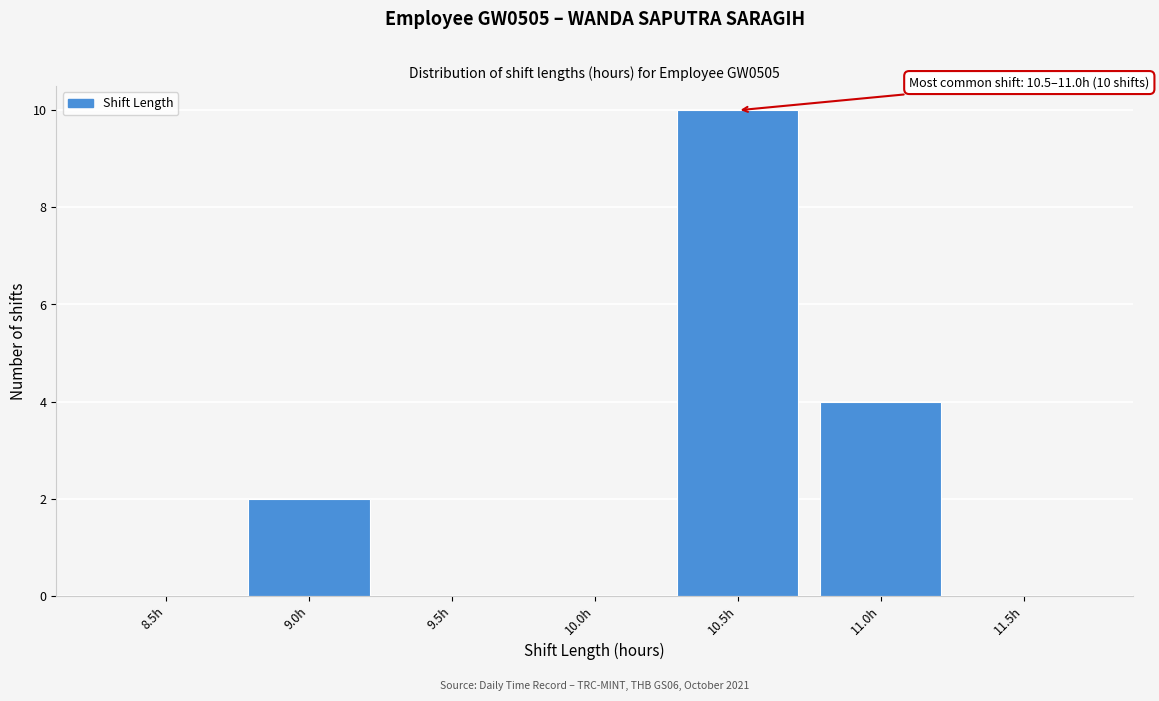

Reading right to left, transcribe all the data shown in this chart.

11.5h=0	11.0h=4	10.5h=10	10.0h=0	9.5h=0	9.0h=2	8.5h=0